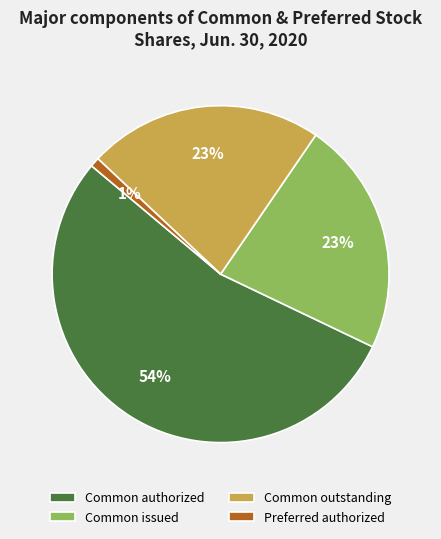

Count the number of slices in the pie.

4